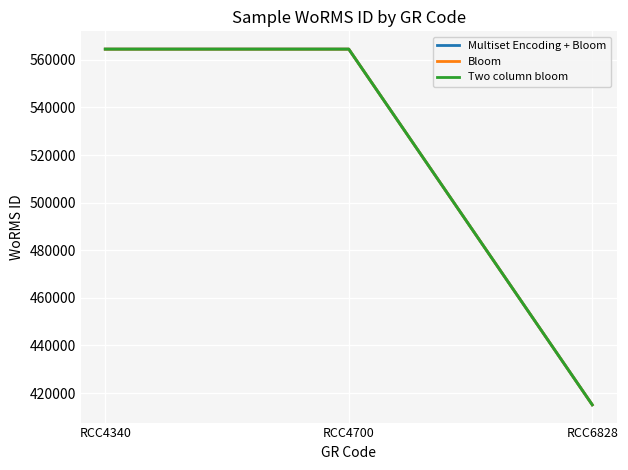

At which label does Bloom reach its peak?

RCC4340